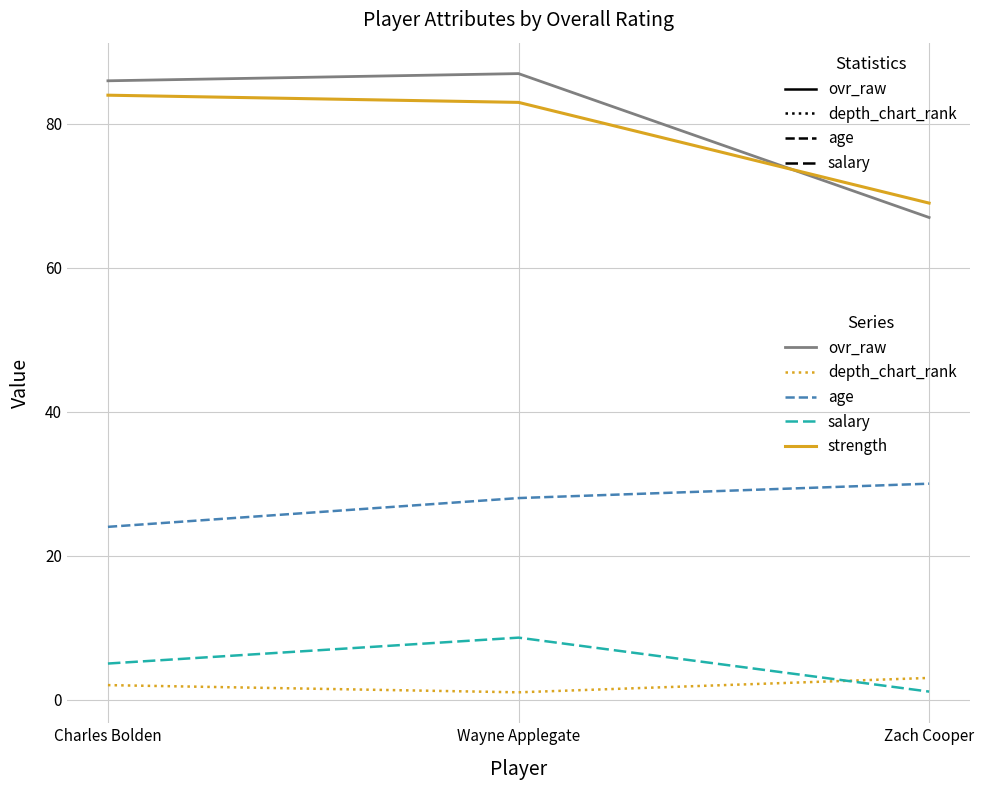

What is the approximate value of depth_chart_rank at Charles Bolden?

2.0